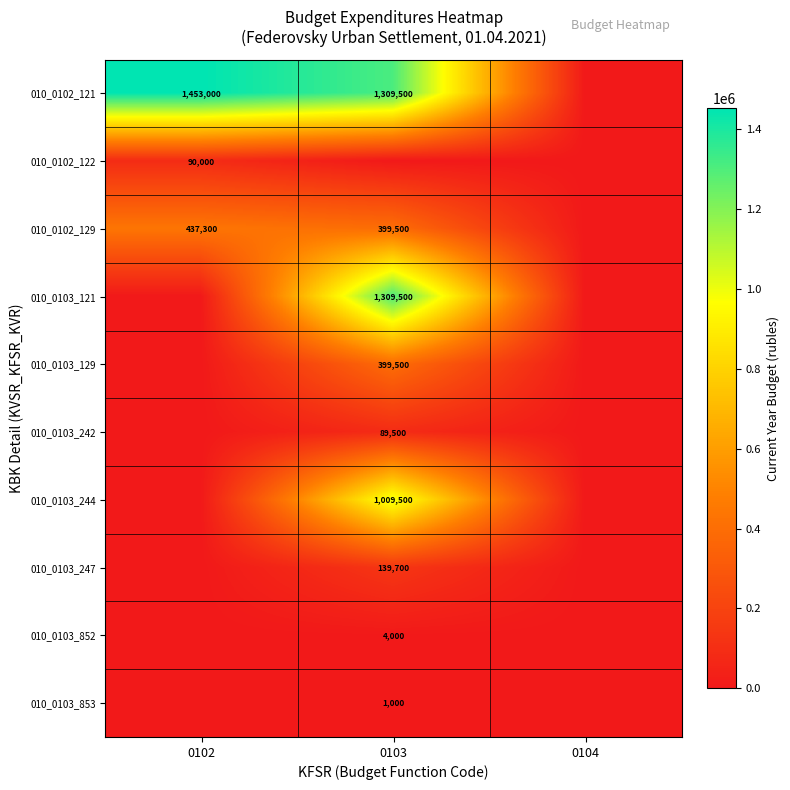

Is it true that 010_0103_852 equals 4000 at 0103?

True